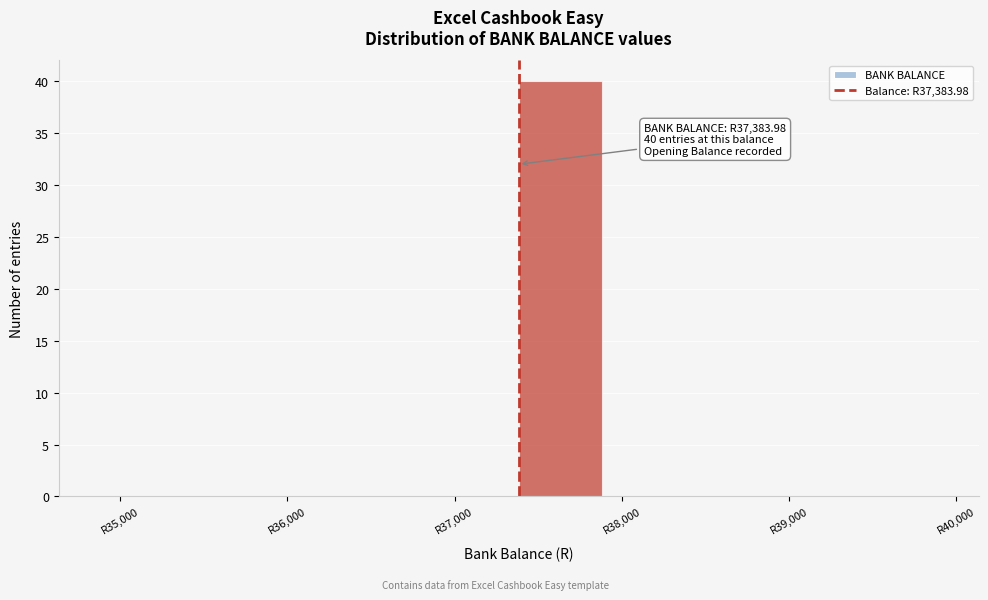

Which range on the x-axis has the tallest bar?

37400 to 37900